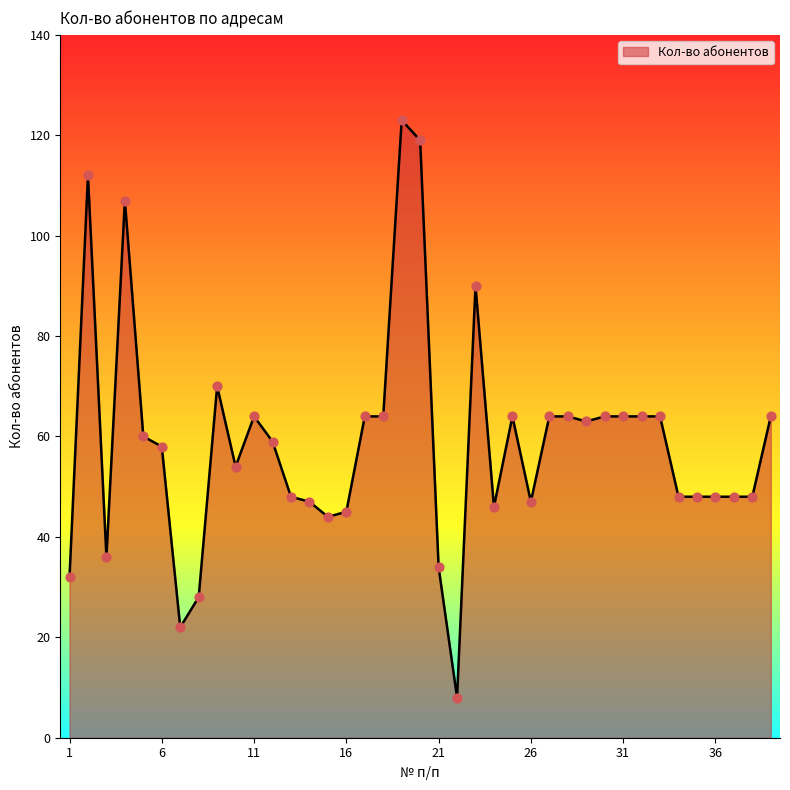

What is the maximum value shown in the chart?

123